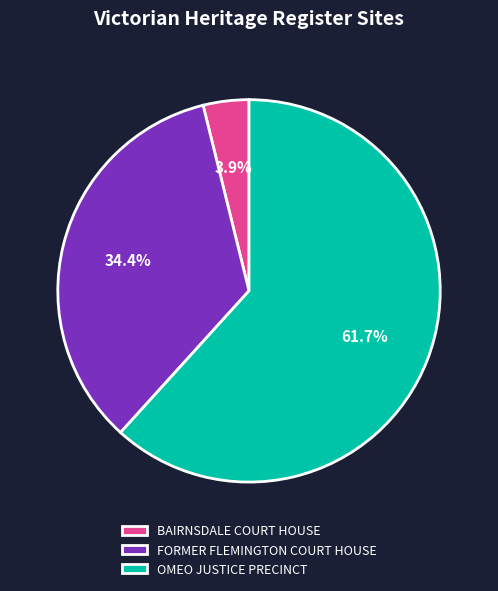

How much of the chart is everything except FORMER FLEMINGTON COURT HOUSE?

65.6%